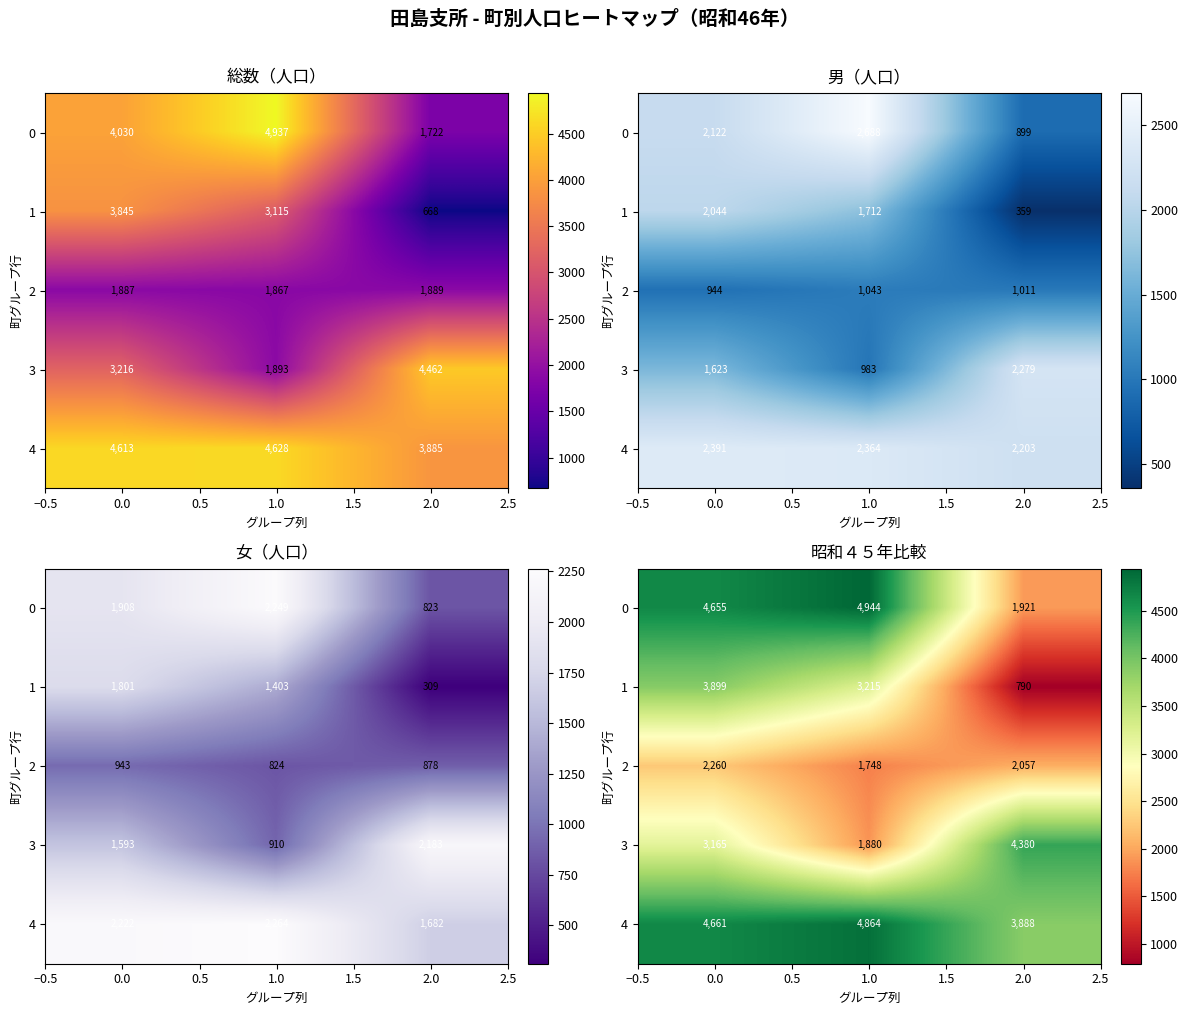

What is the difference between the highest and lowest values at 0.0?

2401